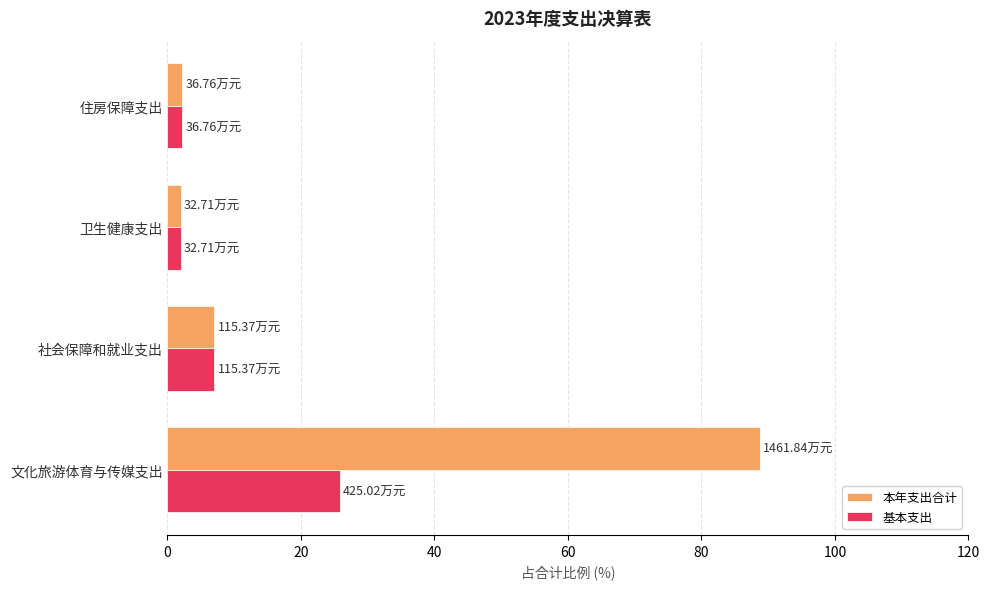

What is the difference between the maximum and second lowest values in the 本年支出合计 series?

86.5